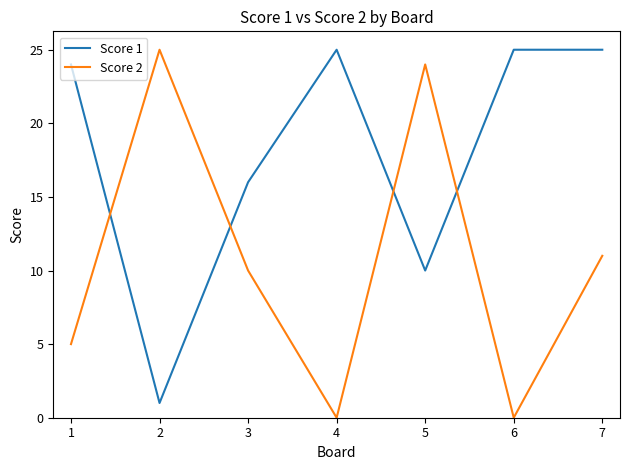

True or false: Score 2 and Score 1 cross at least once.

True